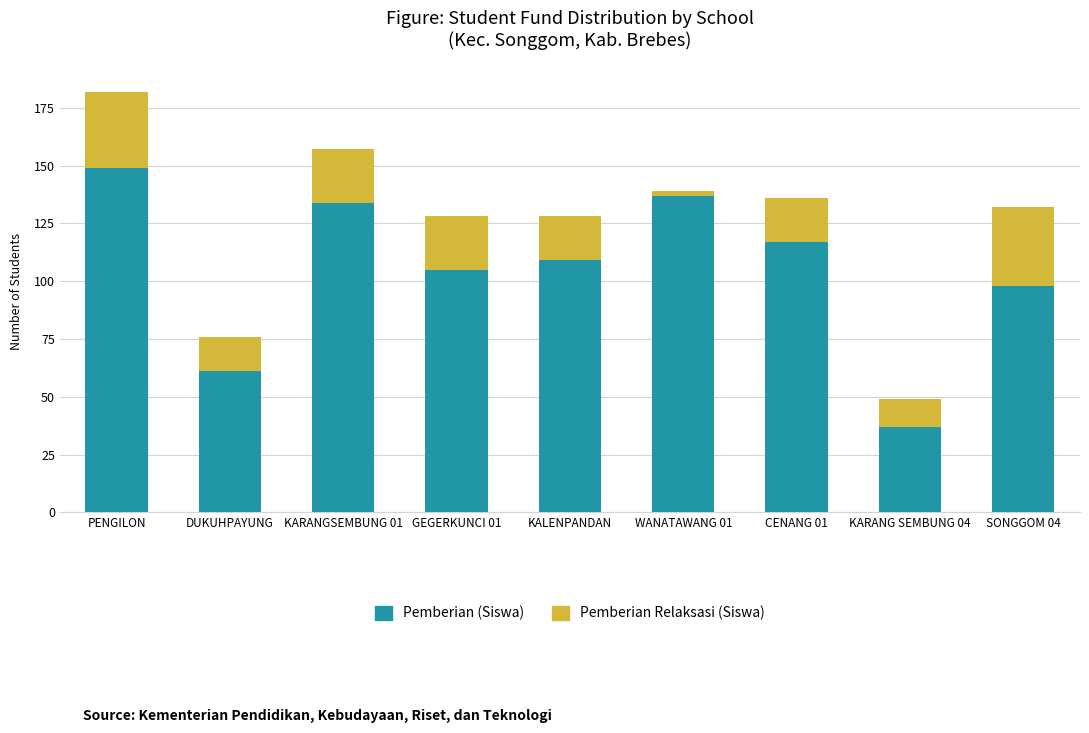

Where is Pemberian (Siswa) nearest to the value 93?

SONGGOM 04